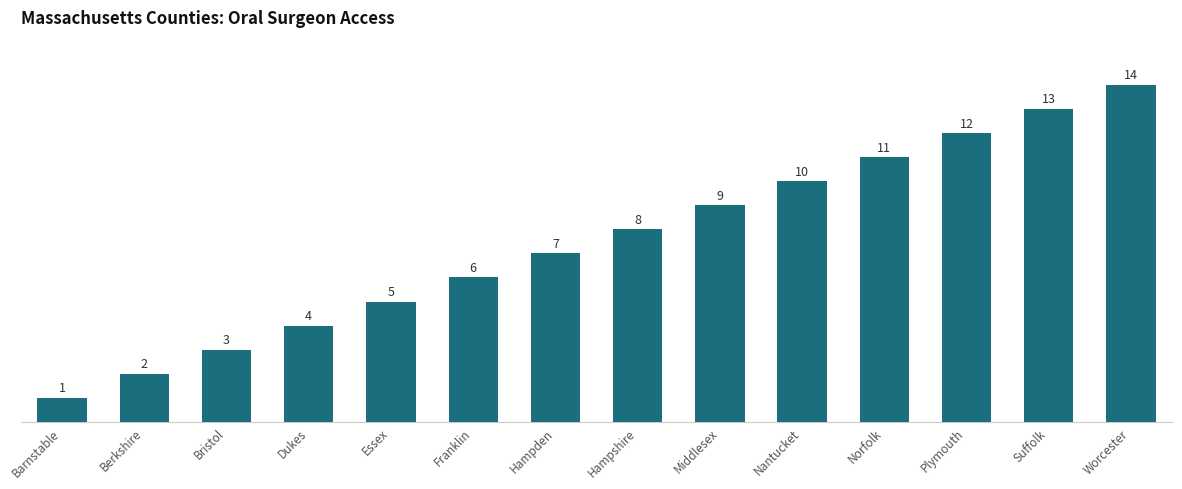

Reading right to left, extract all data points from this chart.

14	13	12	11	10	9	8	7	6	5	4	3	2	1